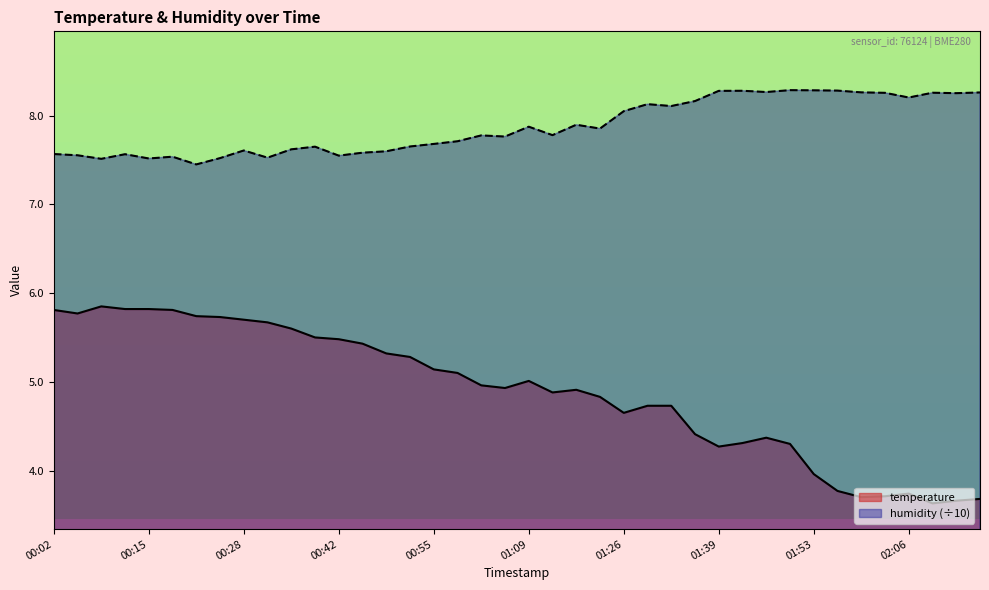

Is it true that temperature equals 5.6 at 02:10?

False